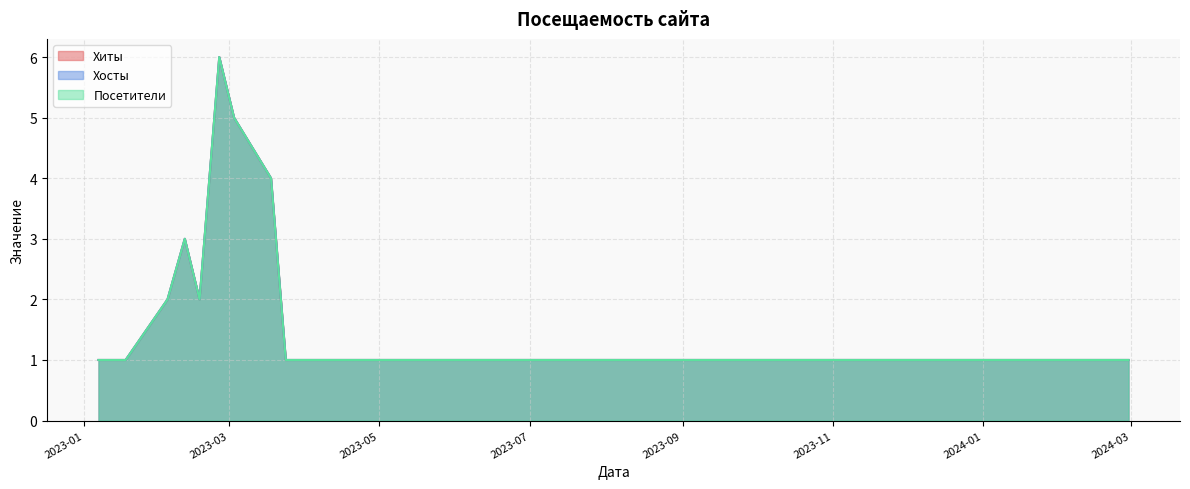

In Хосты, how many points are lower than both neighbors (excluding endpoints)?

1